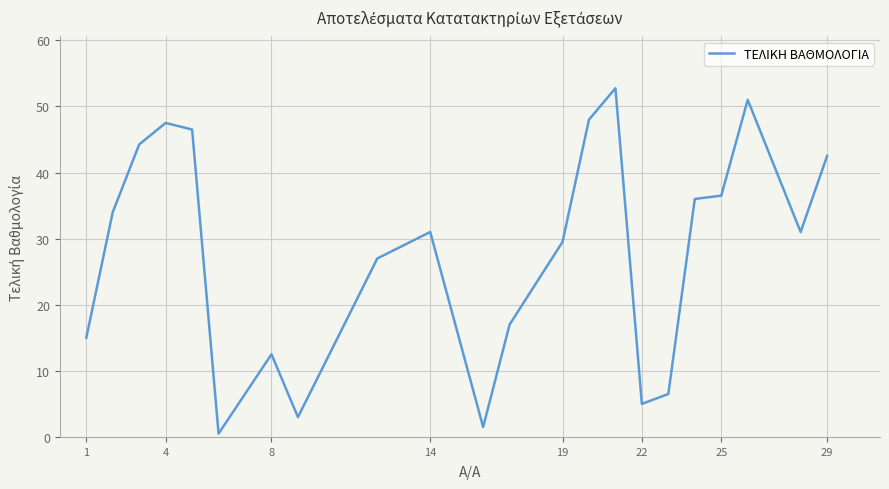

What is the greatest value displayed?

52.8